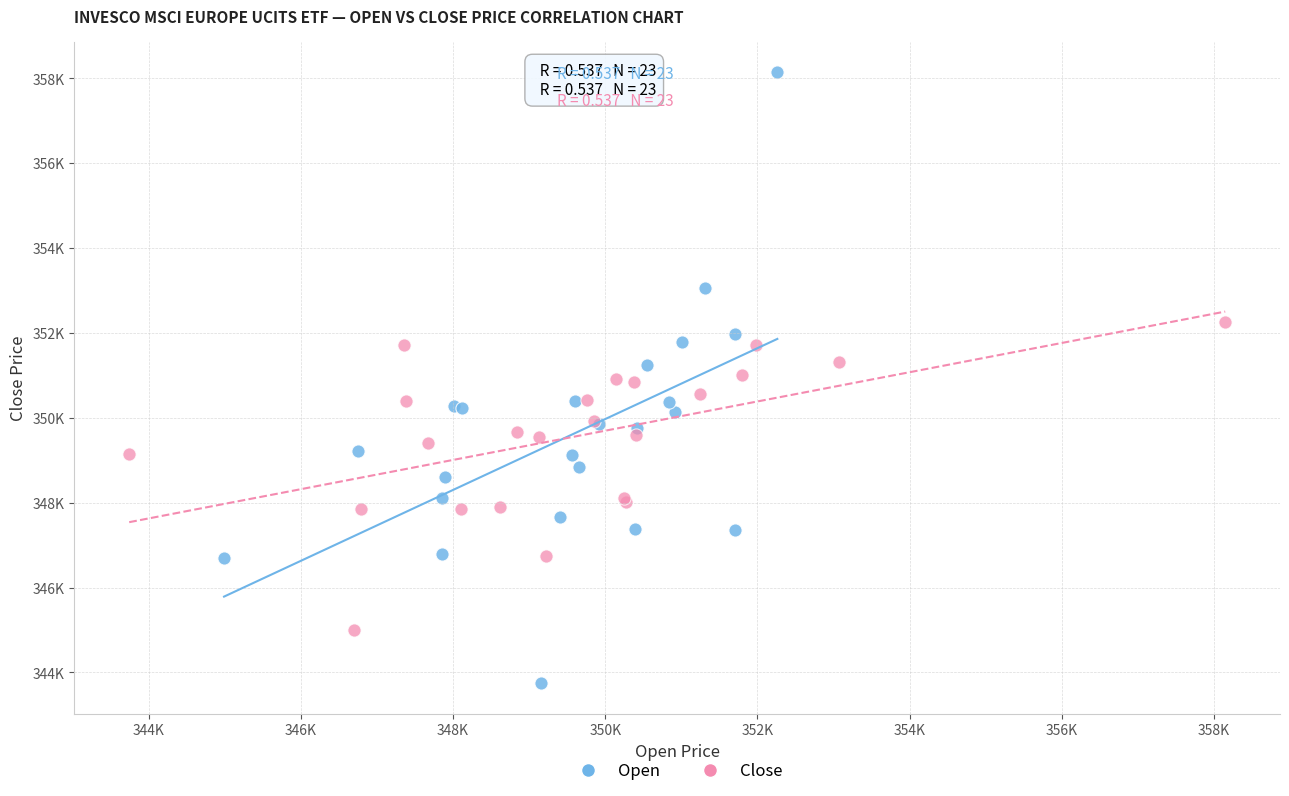

Which series contains the lowest Y value?

Open